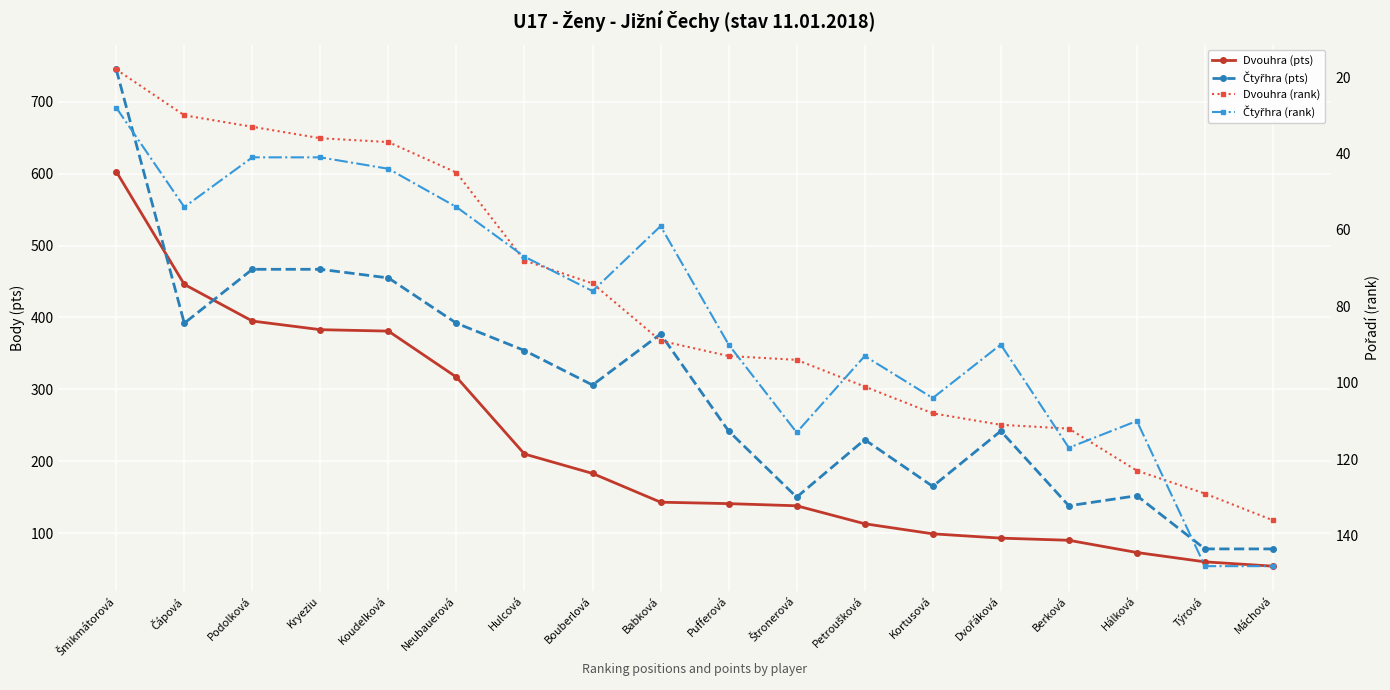

What is the maximum value shown in the chart?

745